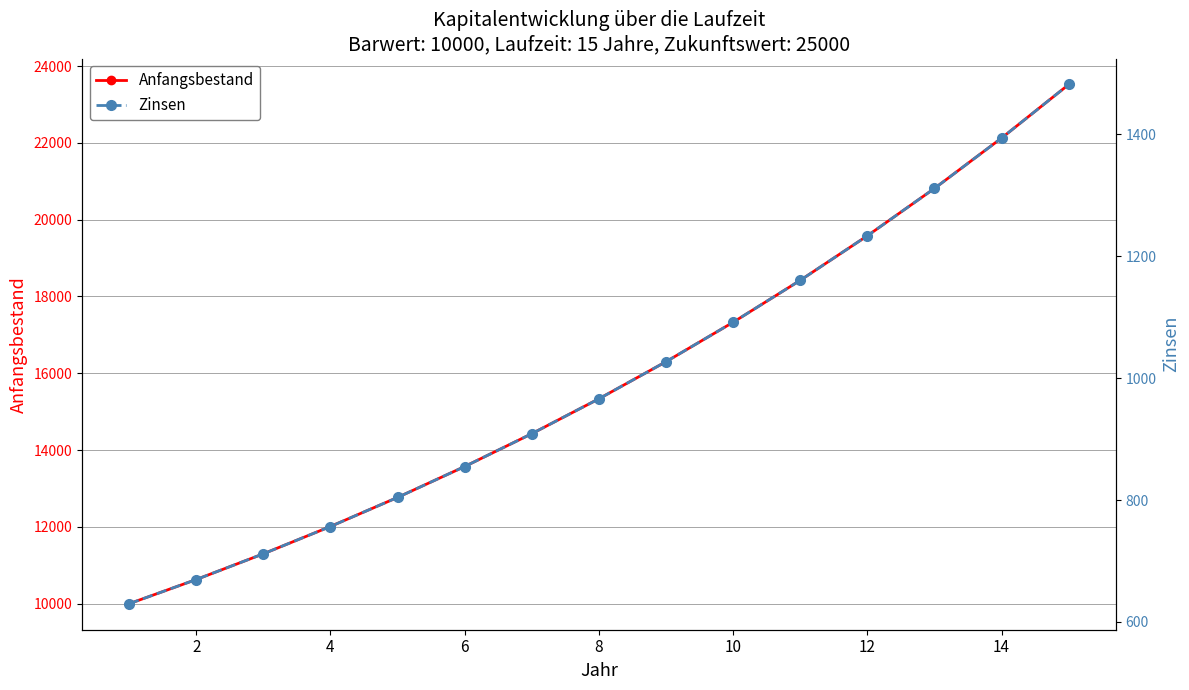

The Anfangsbestand series shows 27379.9 at 8. True or false?

False